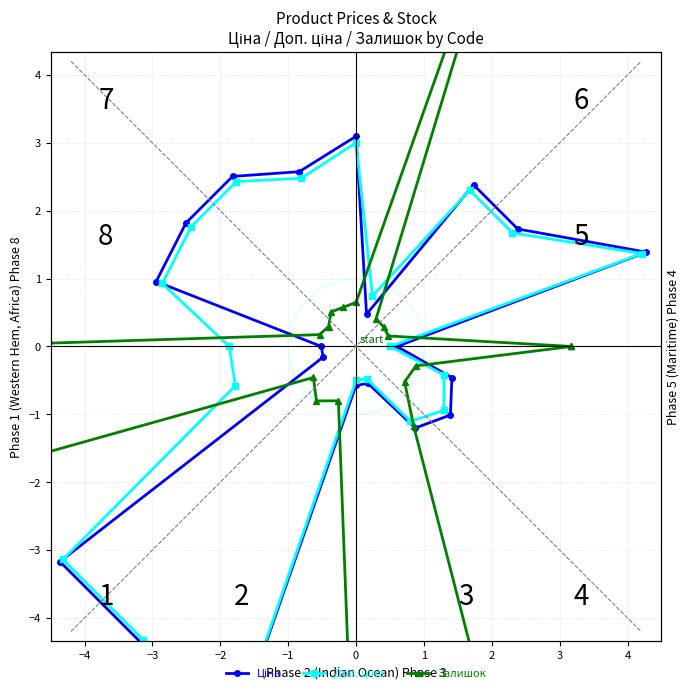

At which label does Залишок first exceed 0?

−4